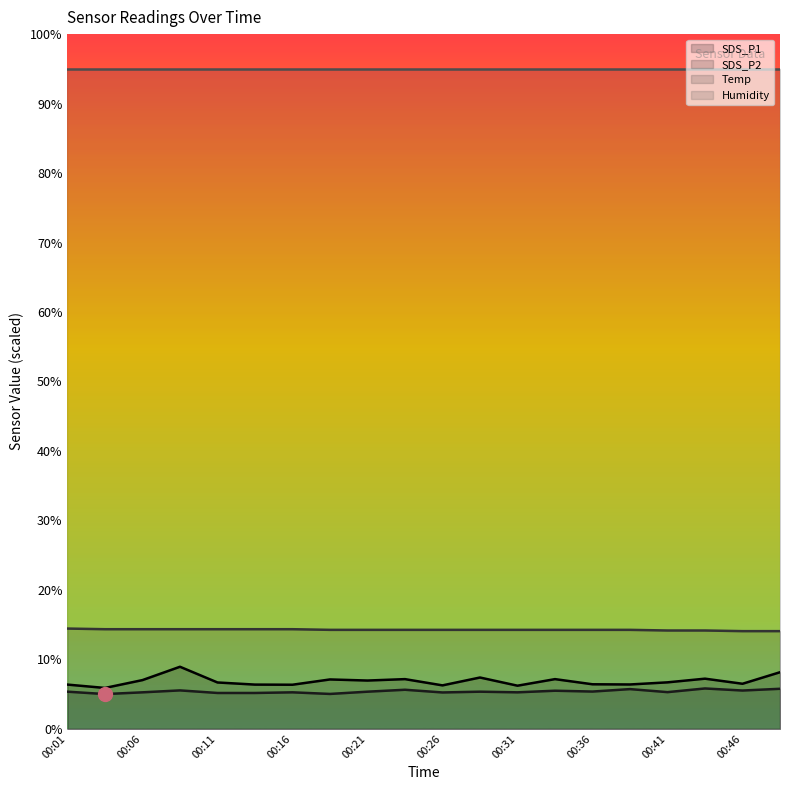

True or false: Temp and SDS_P1 intersect in this chart.

False